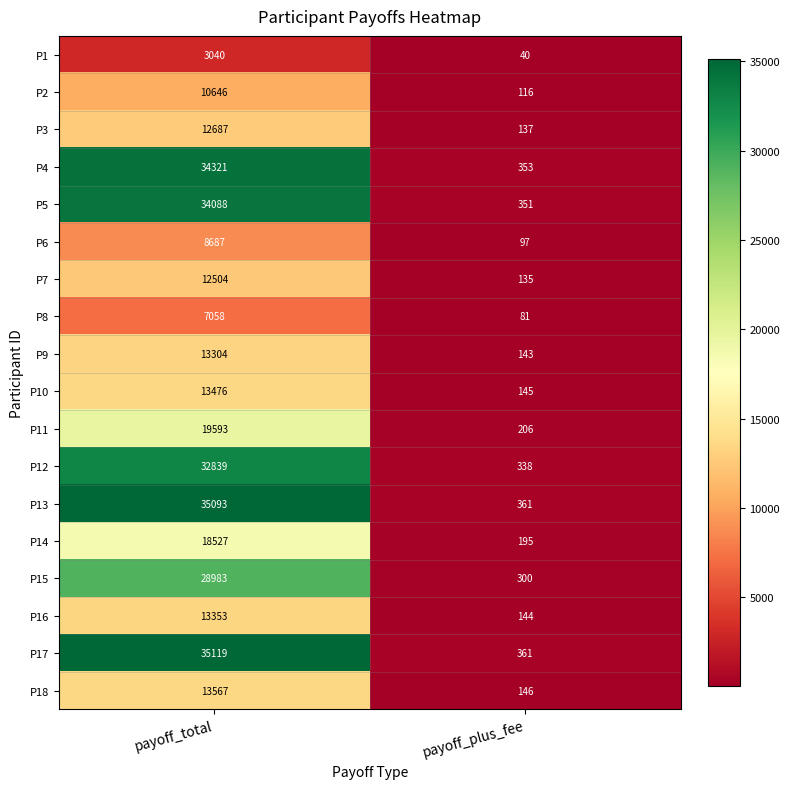

The value of P6 at payoff_total is 11667. True or false?

False